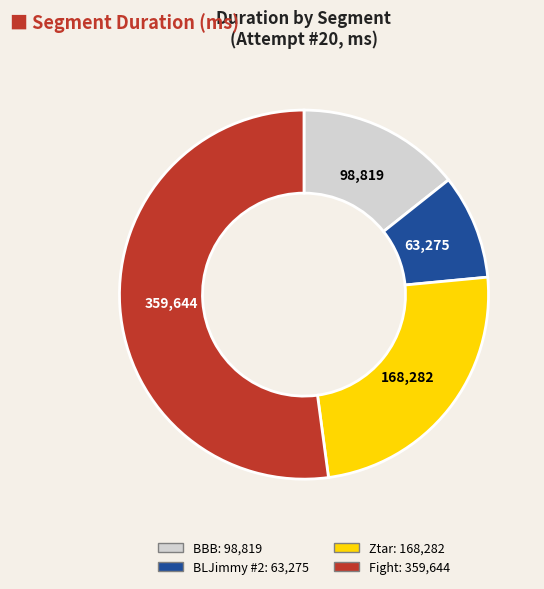

Does any single category account for the majority?

Yes